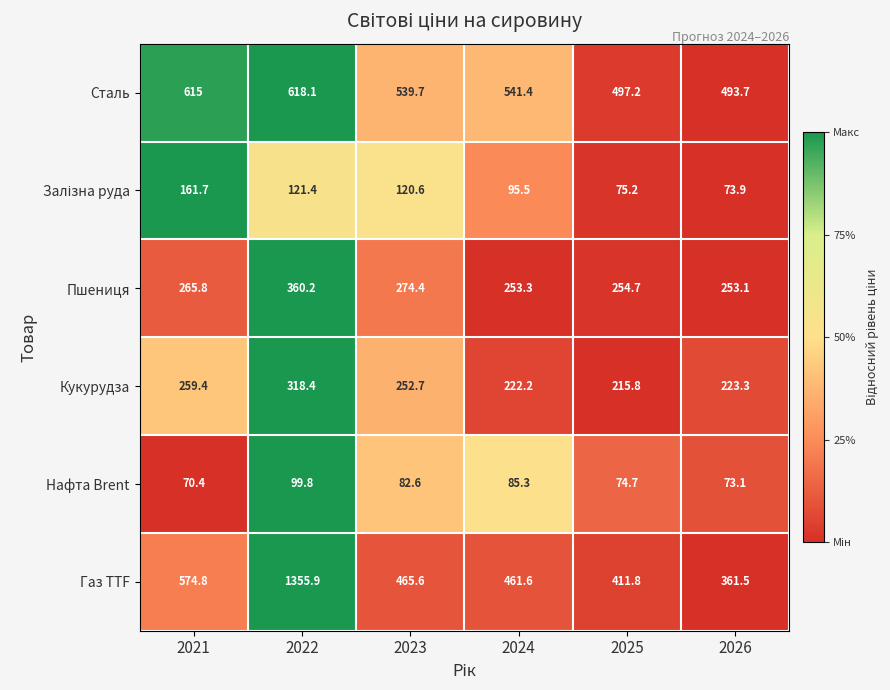

What is the spread (max minus min) of values at 2021?

544.6